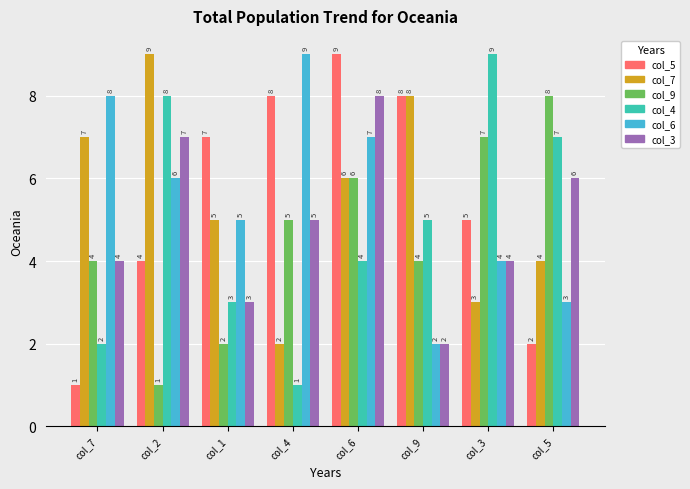

Where does the col_7 series first go above 6?

col_7